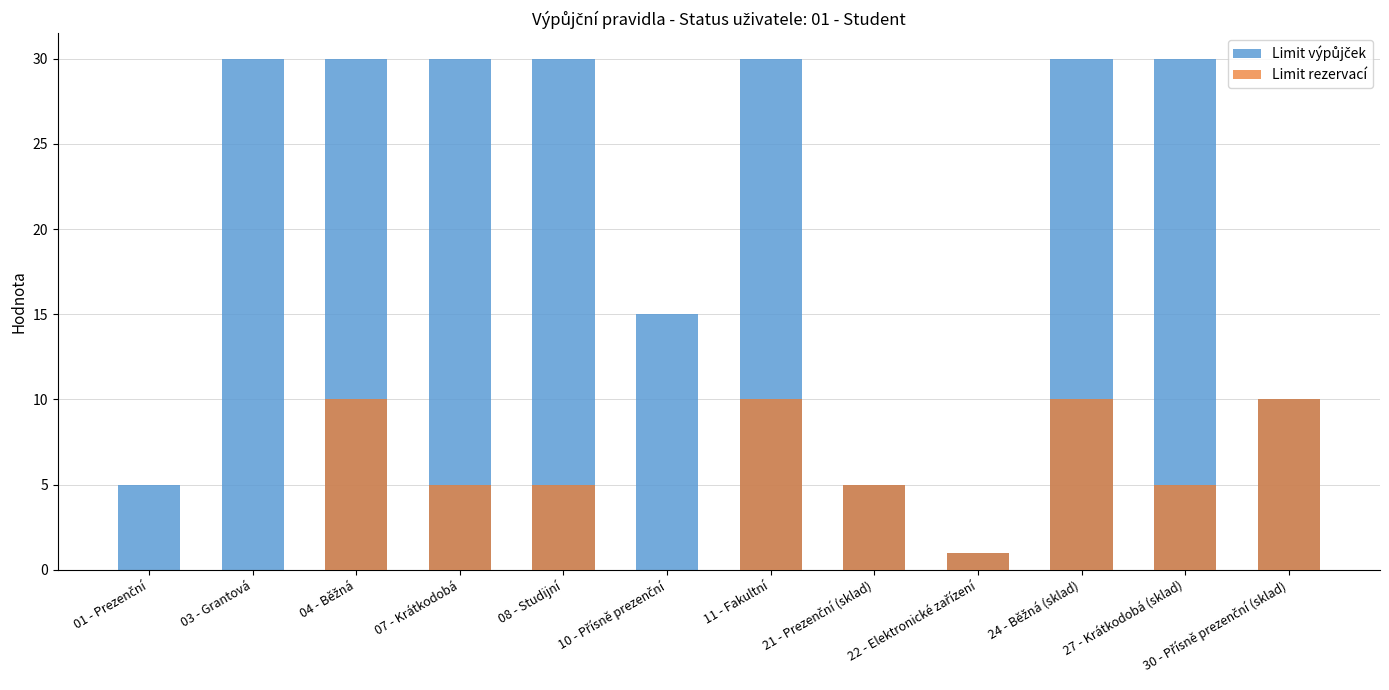

What position from the right is 01 - Prezenční?

12